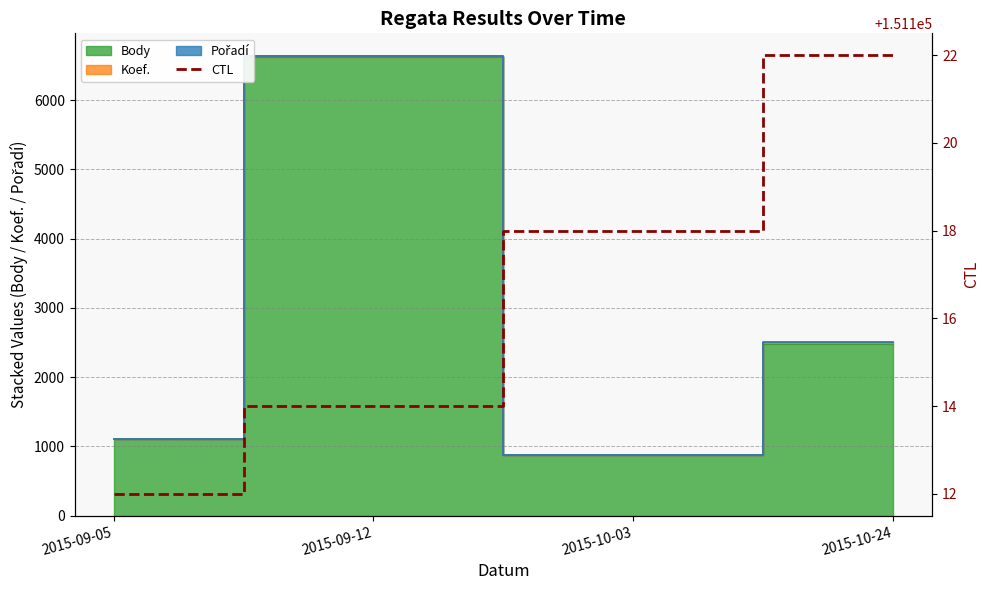

The chart shows a value of 151112 at 2015-09-05. True or false?

True